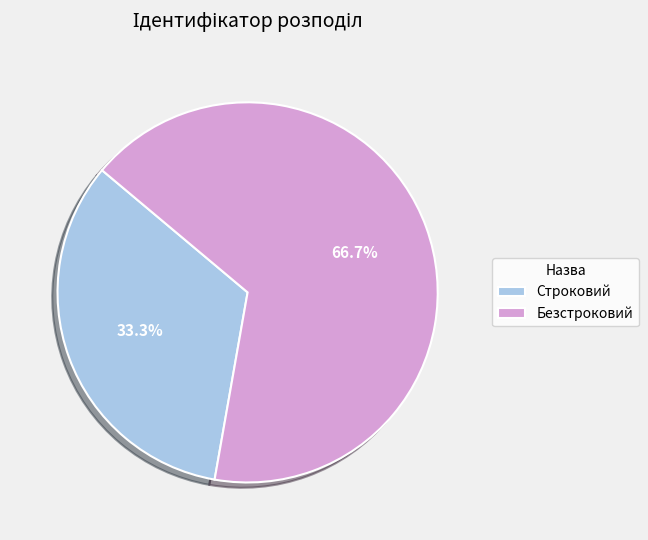

To the nearest percent, what is the combined percentage of Строковий and Безстроковий?

100%